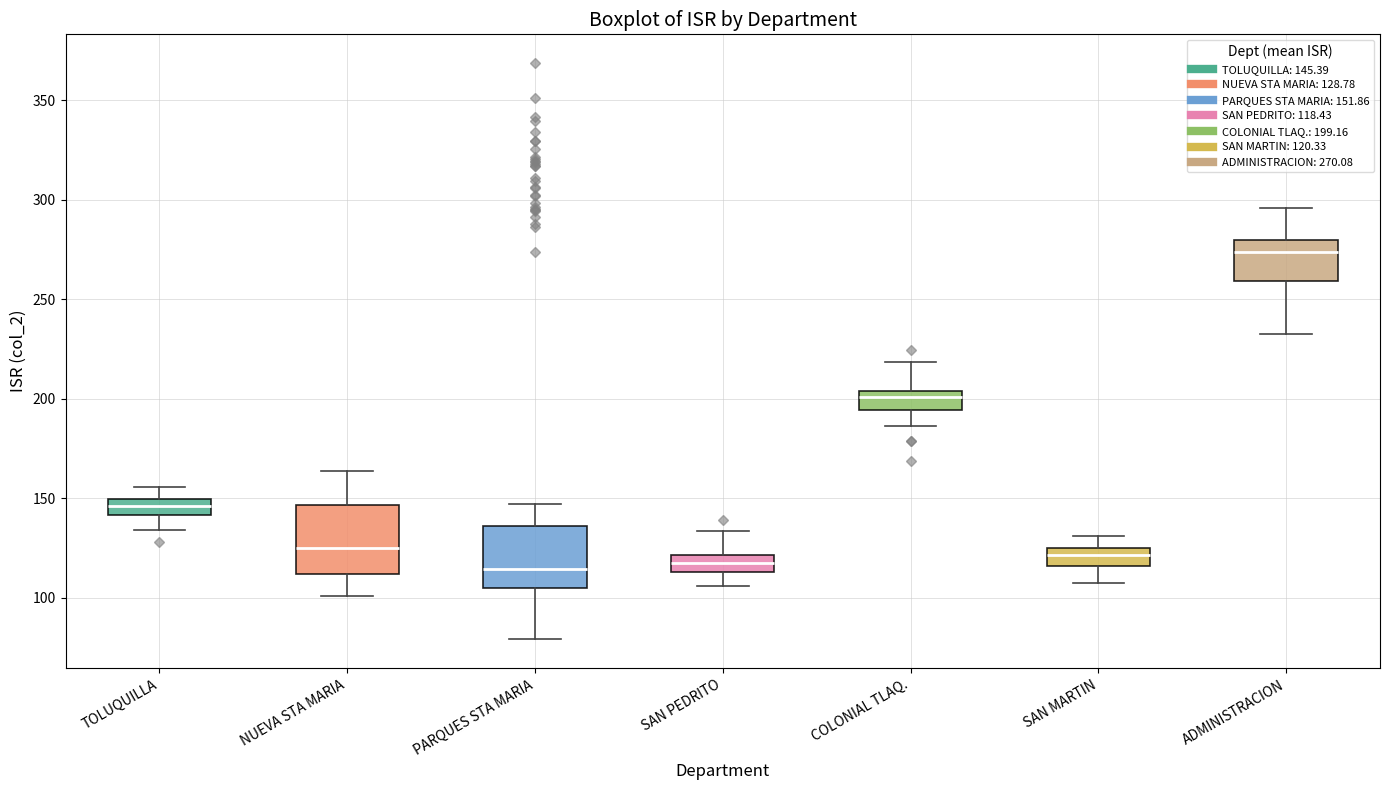

Reading left to right, transcribe this box plot: for each box, give where its median line is, the range the box spans, and where its two whiskers end, as read against the y-axis. The values are not printed on the chart, so give them approximately, as read against the axis.

TOLUQUILLA: median 145, box 140 to 150, whiskers 135 to 155
NUEVA STA MARIA: median 125, box 110 to 145, whiskers 100 to 165
PARQUES STA MARIA: median 115, box 105 to 135, whiskers 80 to 145
SAN PEDRITO: median 120 (inside the box), box 115 to 120, whiskers 105 to 135
COLONIAL TLAQ.: median 200, box 195 to 205, whiskers 185 to 220
SAN MARTIN: median 120, box 115 to 125, whiskers 105 to 130
ADMINISTRACION: median 275, box 260 to 280, whiskers 235 to 295